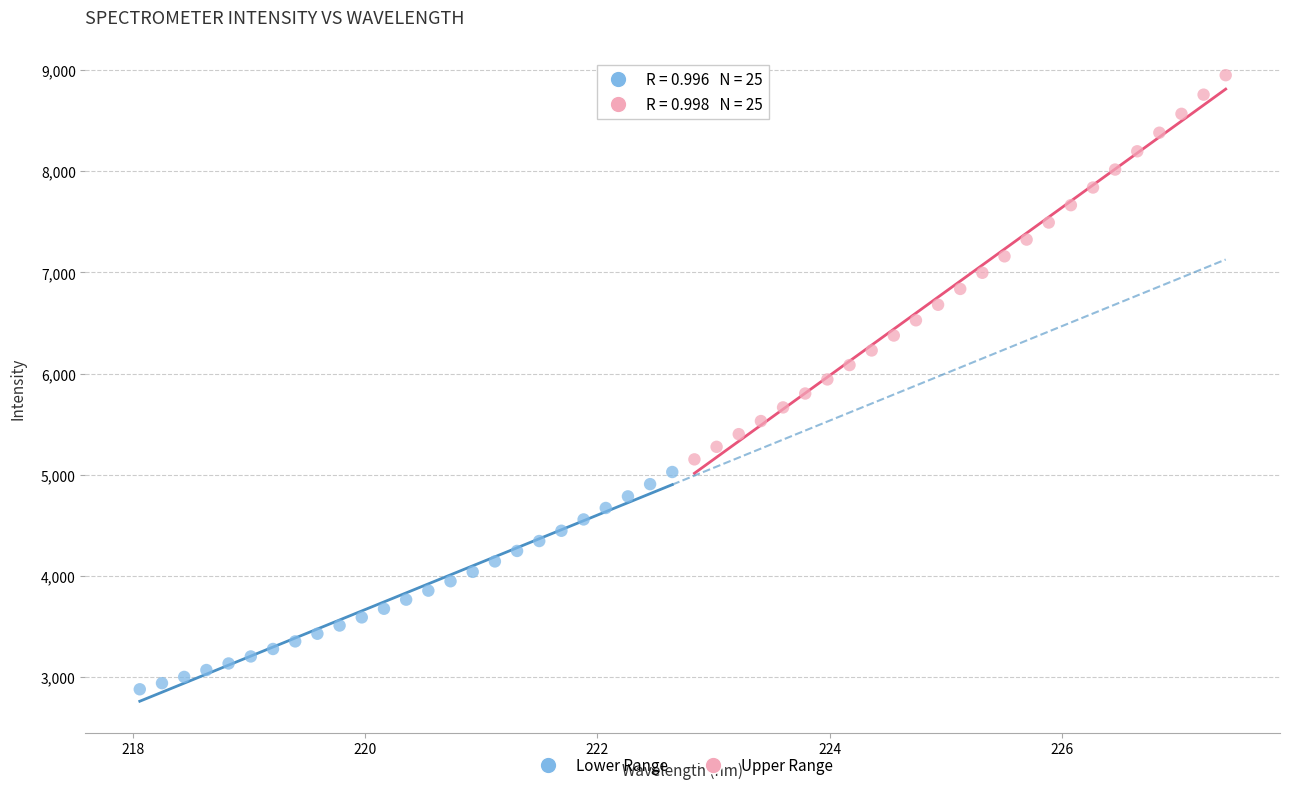

Which series reaches the maximum Y coordinate?

Upper Range